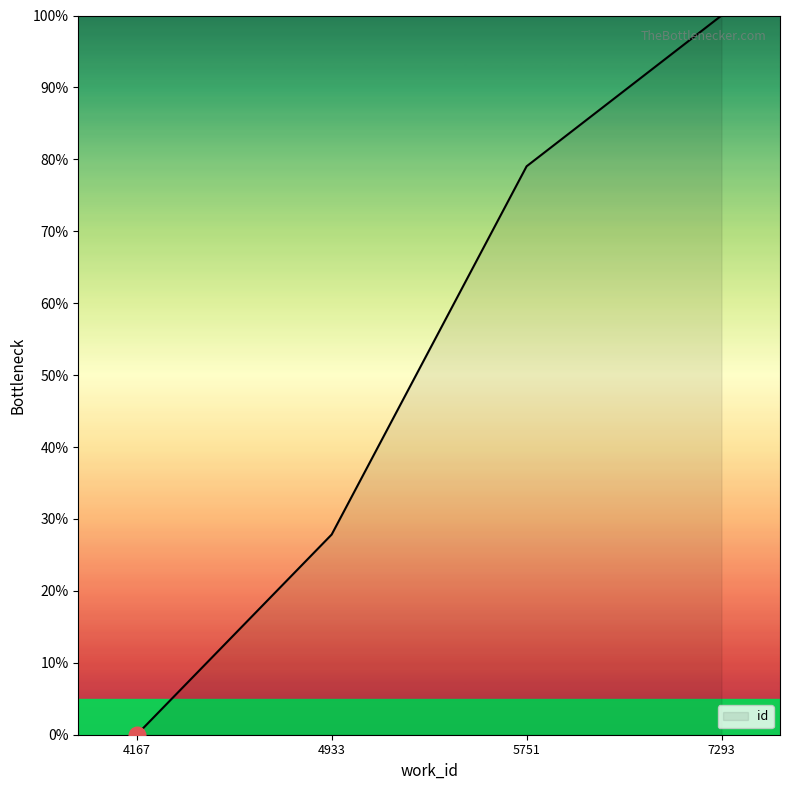

What is the change in value from 4167 to 4933?

+27.8